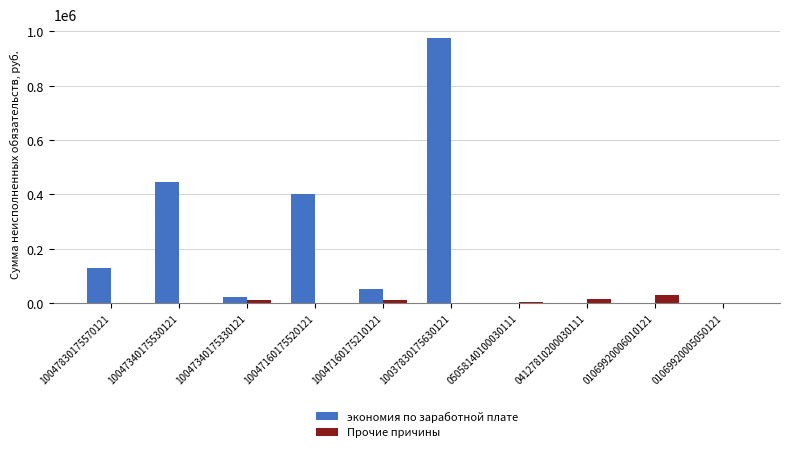

What is the total value across all series at 01069920006010121?

32142.7